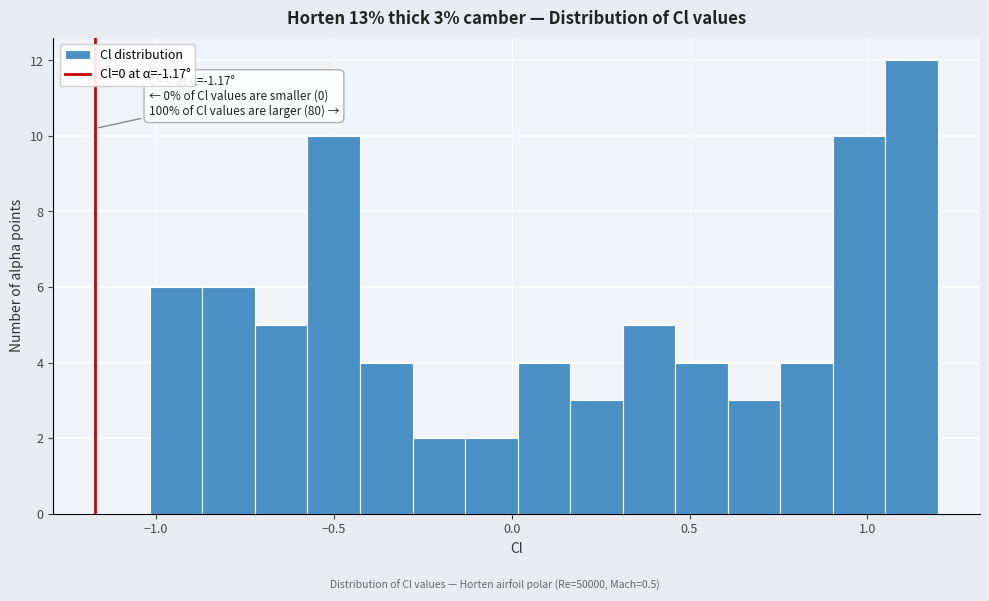

Around what value on the x-axis is the tallest bar? Give the approximate position of its centre, as read against the axis.

1.10